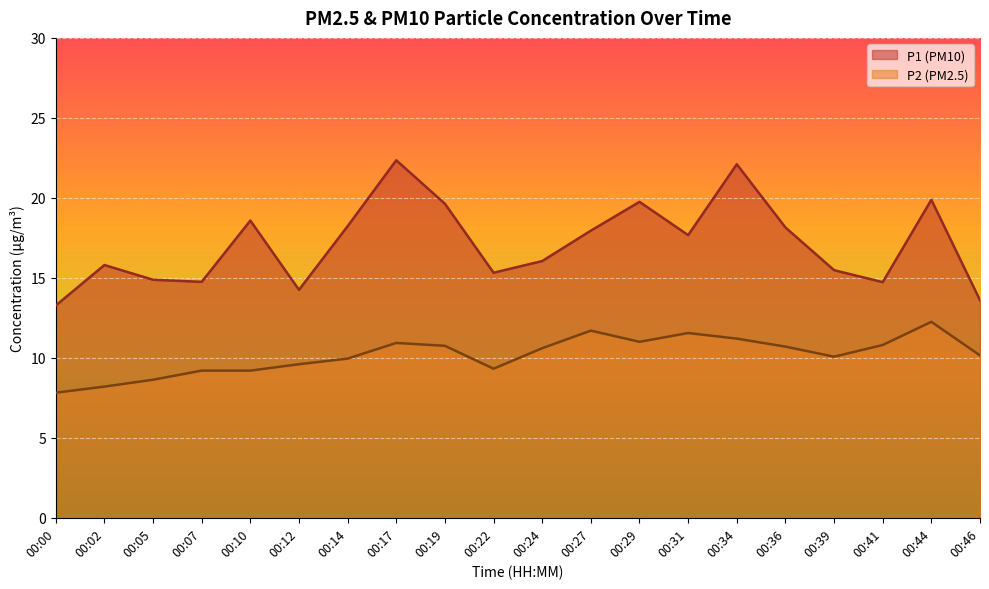

At which category is the sum across all series the highest?

00:34